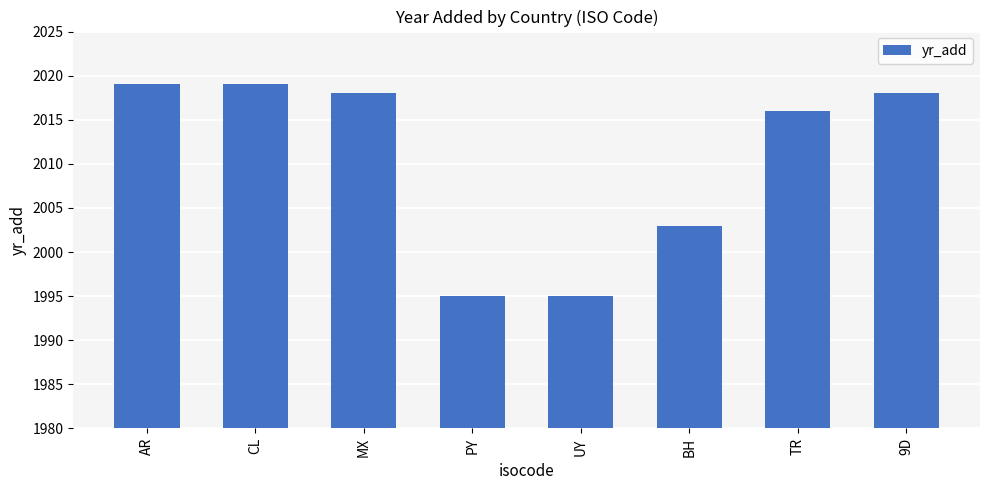

What is the greatest value displayed?

2019